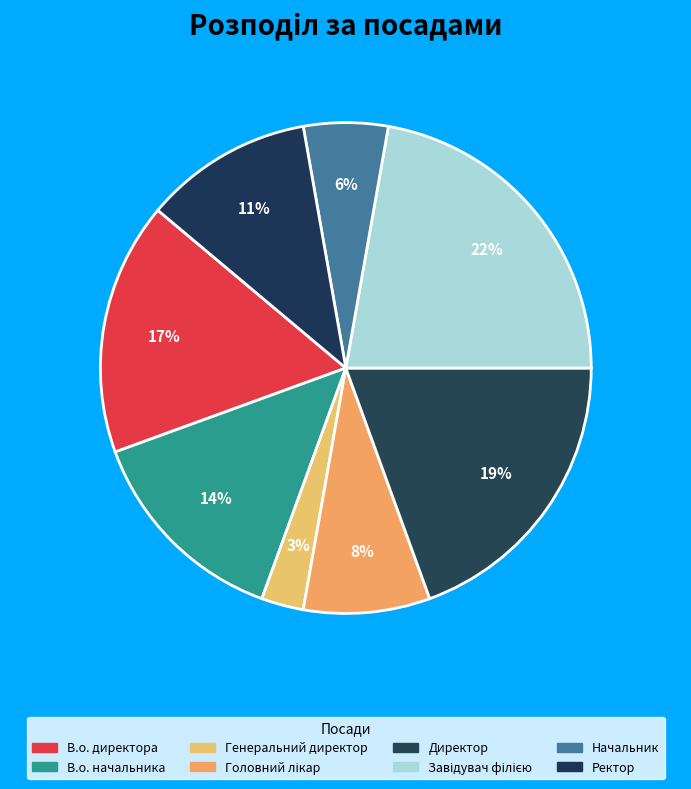

The В.о. начальника slice represents 2% of the pie. True or false?

False